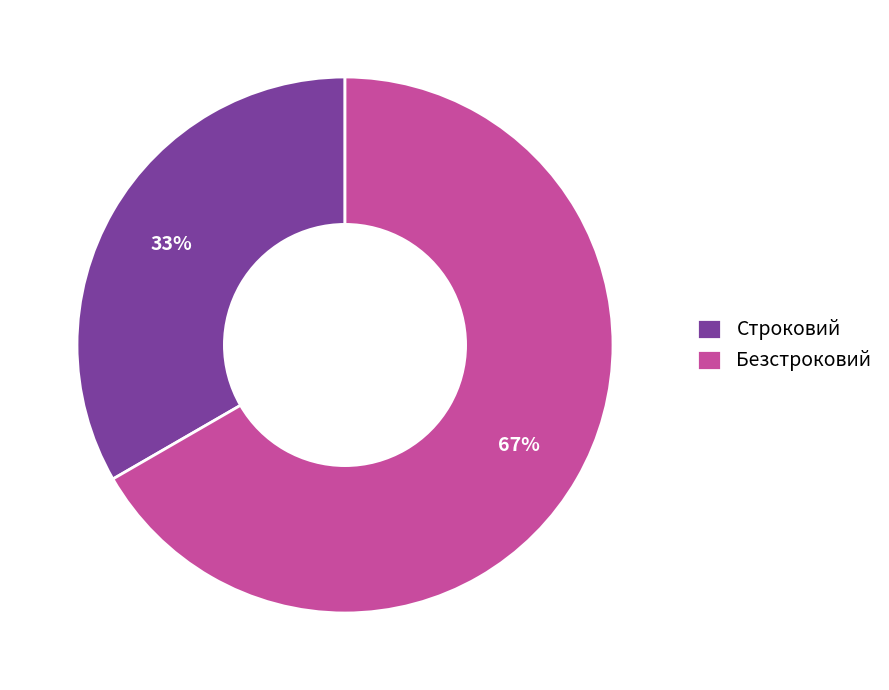

To the nearest percent, what is the average slice percentage?

50%